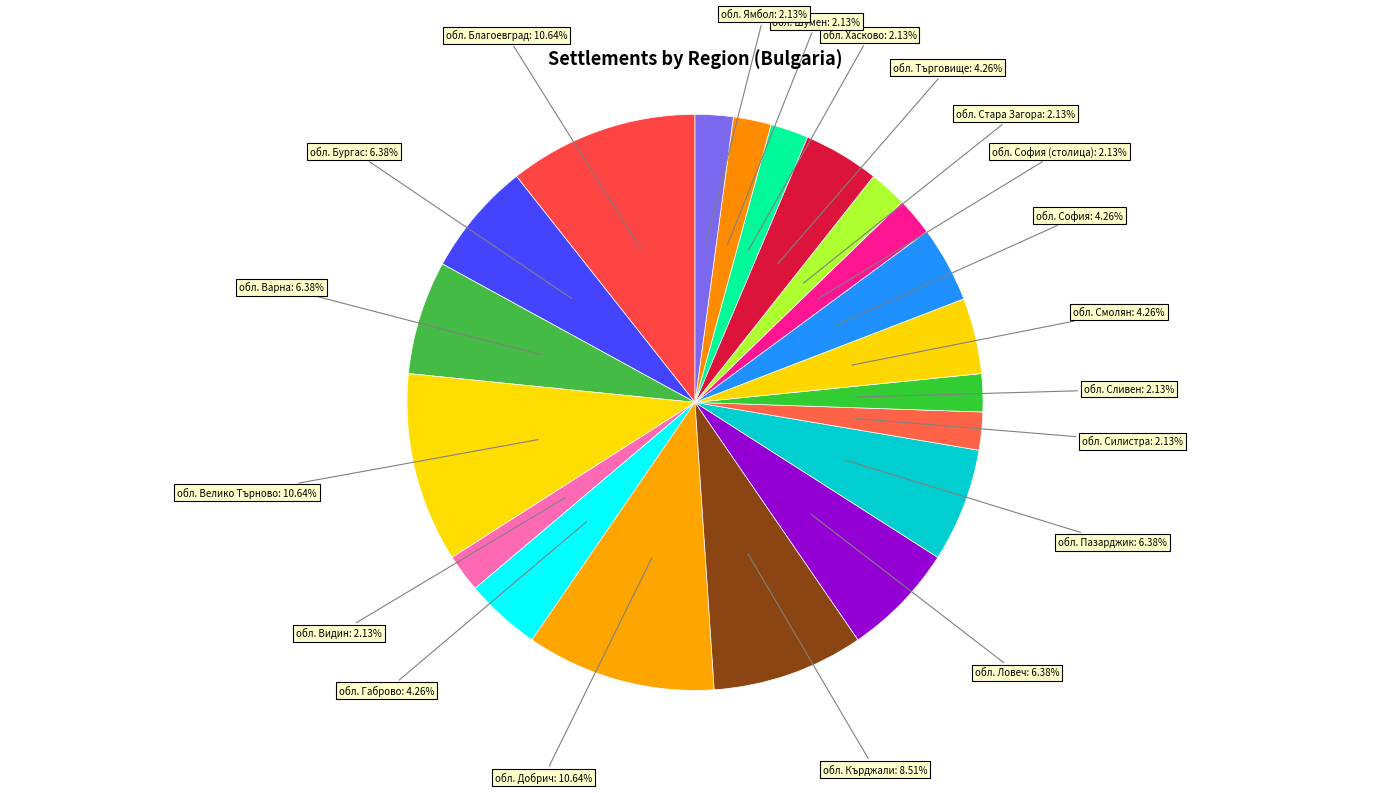

Is there a majority slice in this chart?

No